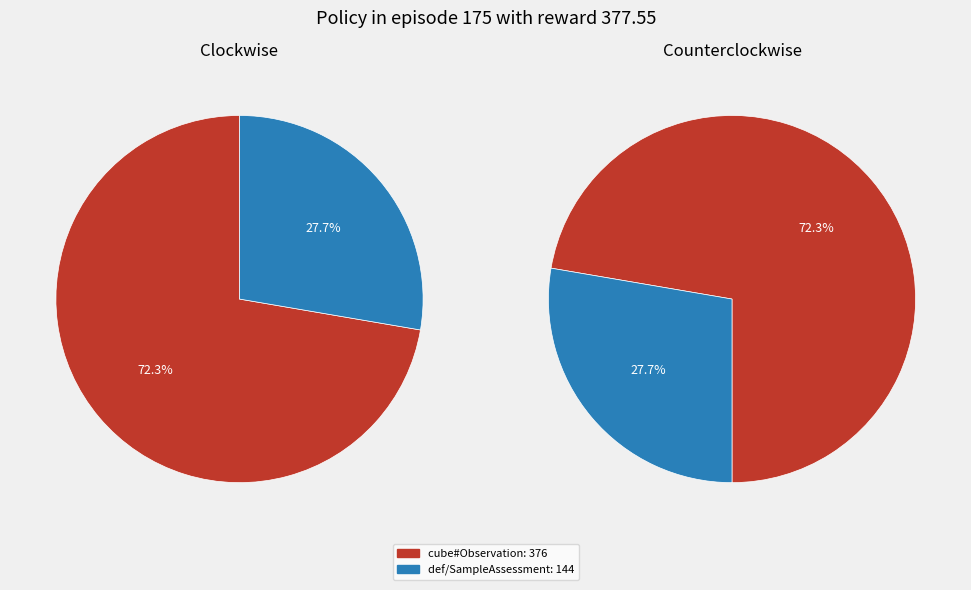

To the nearest percent, what is the combined percentage of http://environment.data.gov.uk/def/bathing-water-quality/SampleAssessment and http://purl.org/linked-data/cube#Observation?

100%